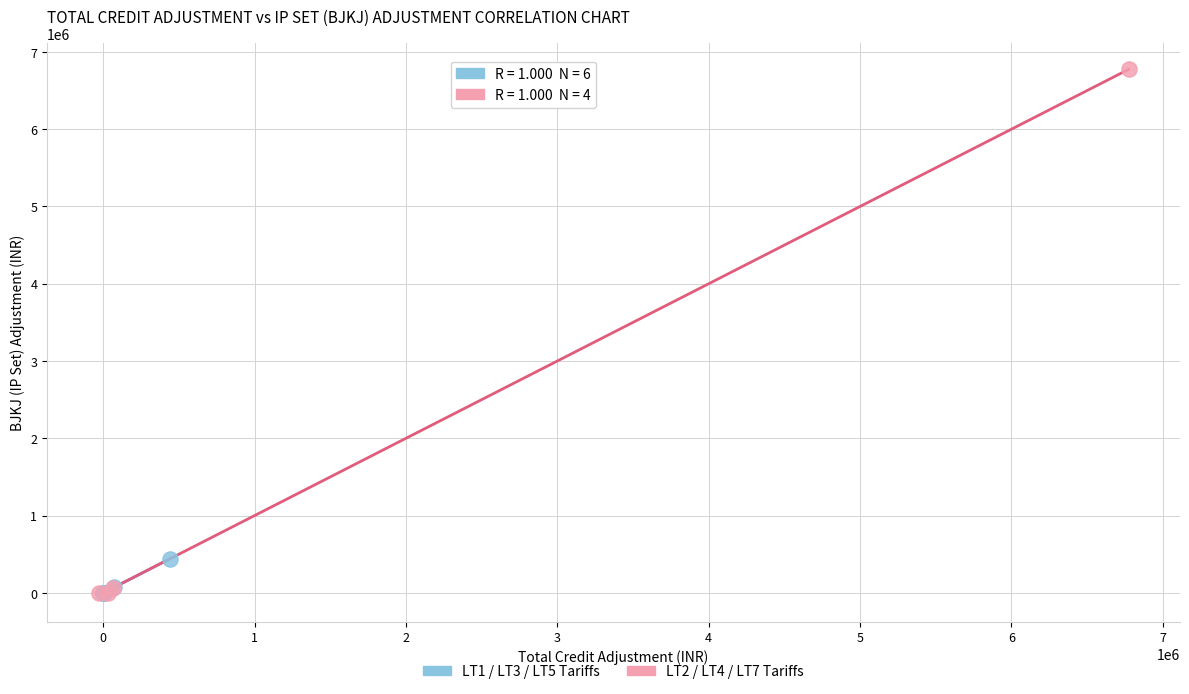

What are all the series names shown in the legend?

LT1 / LT3 / LT5 Tariffs, LT2 / LT4 / LT7 Tariffs